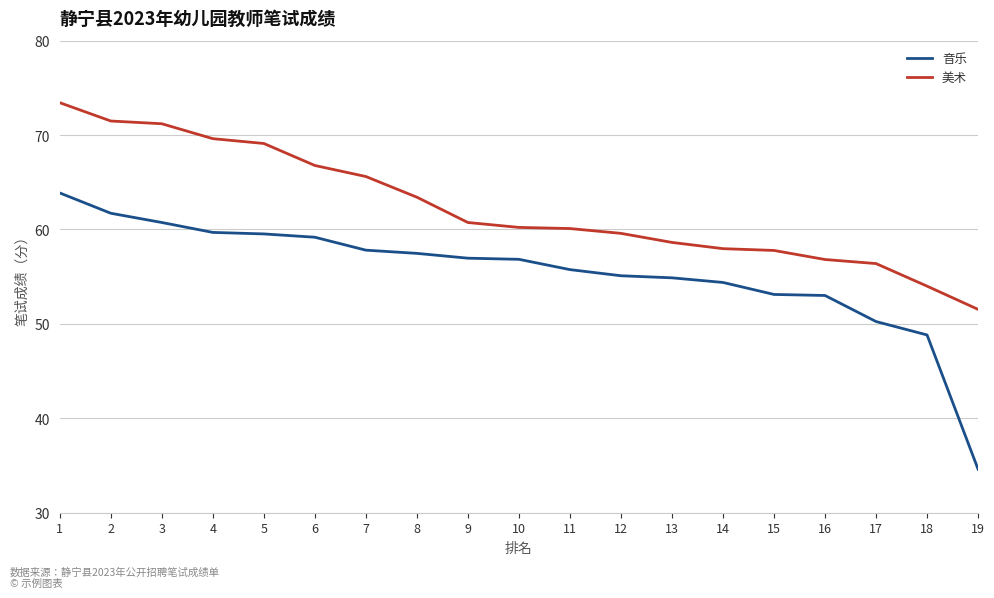

What is the total value across all series at 14?

112.4